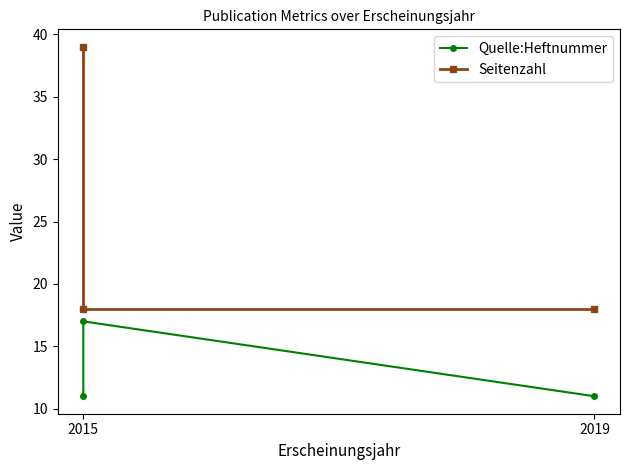

What are all the series names shown in the legend?

Quelle:Heftnummer, Seitenzahl